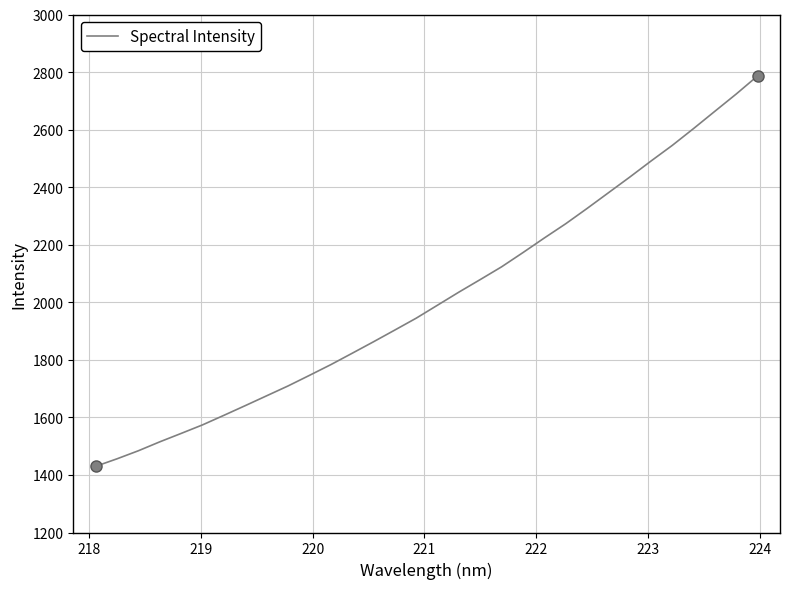

Reading left to right, list all the values displayed in this chart.

1430.0	1456.1	1484.1	1515.1	1544.3	1574.0	1607.2	1640.9	1675.0	1709.2	1745.9	1783.2	1822.7	1862.7	1903.5	1944.7	1990.0	2035.3	2078.9	2123.2	2172.6	2223.3	2272.7	2325.7	2380.2	2434.7	2490.8	2545.3	2603.9	2664.0	2723.9	2786.8